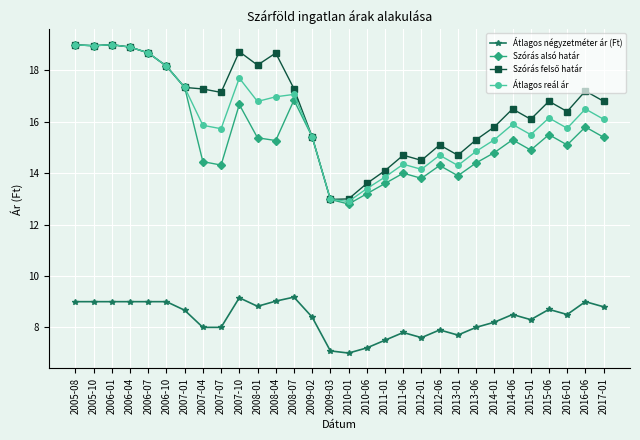

True or false: Átlagos négyzetméter ár (Ft) and Átlagos reál ár intersect in this chart.

False